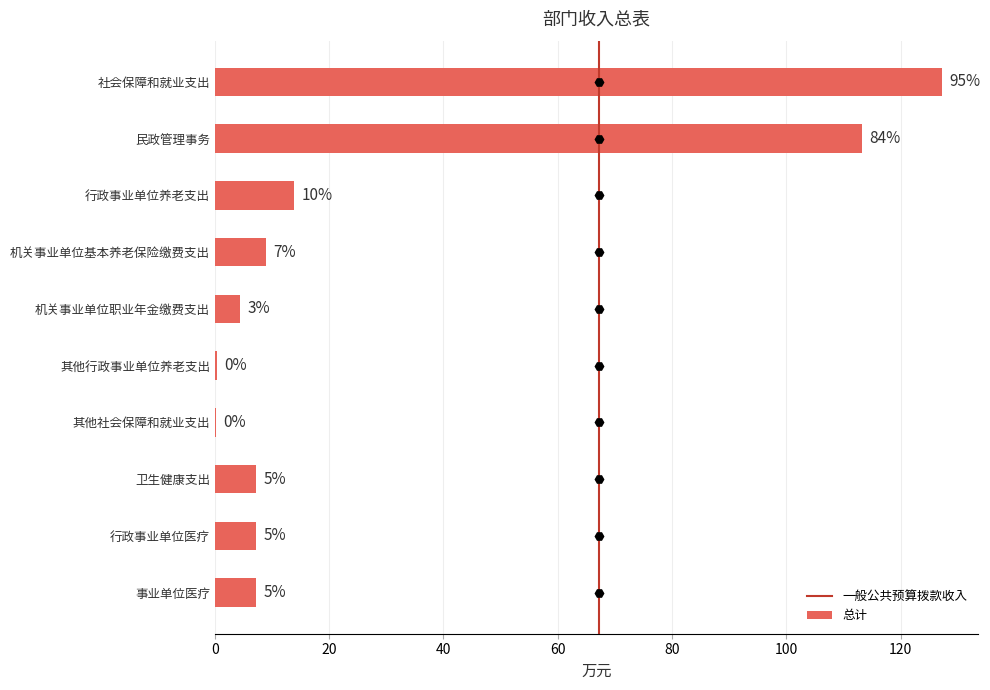

Where does the data first go above 7?

社会保障和就业支出